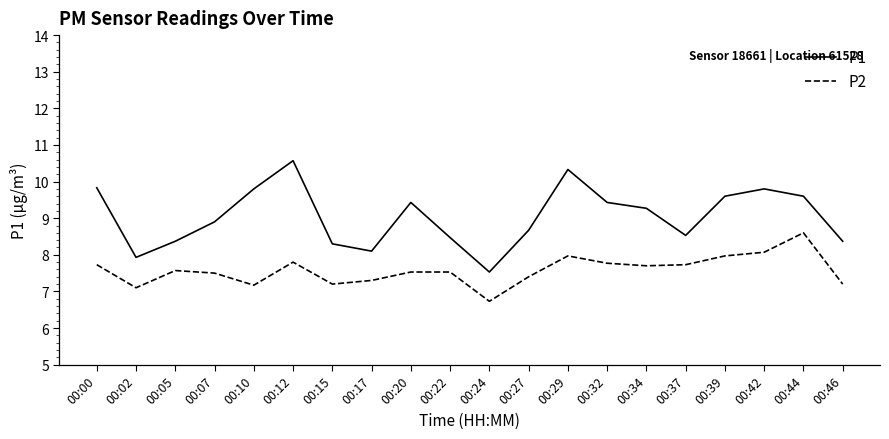

How many values in the P1 series are below 9?

10